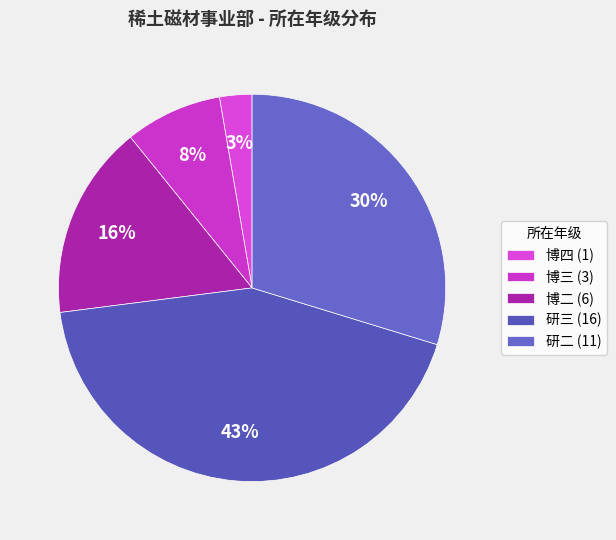

To the nearest percent, what is the combined percentage of 研三 and 研二?

73%